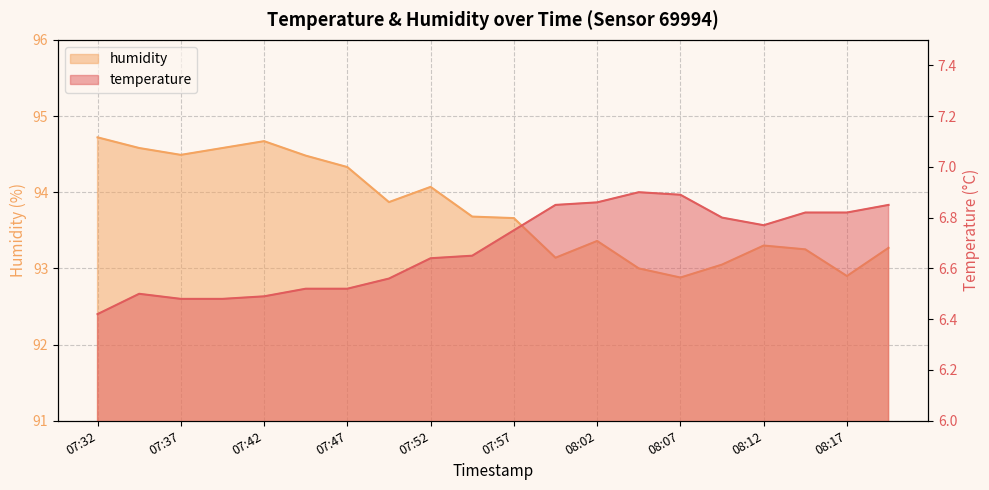

Reading left to right, transcribe all the data shown in this chart.

temperature: 6.4	6.5	6.5	6.5	6.5	6.5	6.5	6.6	6.6	6.7	6.8	6.8	6.9	6.9	6.9	6.8	6.8	6.8	6.8	6.8
humidity: 94.7	94.6	94.5	94.6	94.7	94.5	94.3	93.9	94.1	93.7	93.7	93.1	93.4	93.0	92.9	93.0	93.3	93.2	92.9	93.3